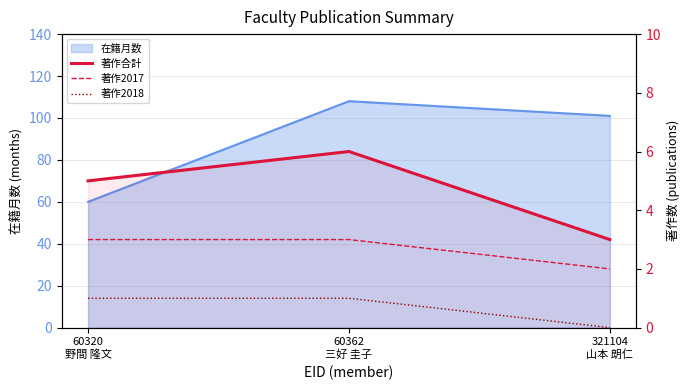

What is the label of the 1st point from the left?

60320
野間 隆文